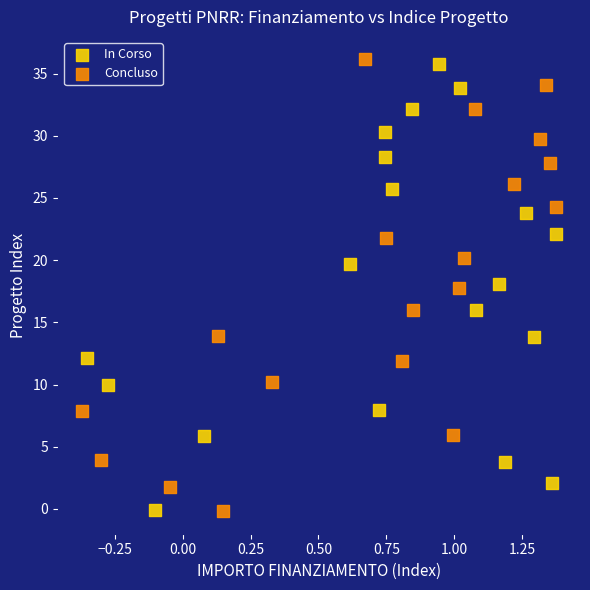

Which series has the widest spread of Y values?

Concluso